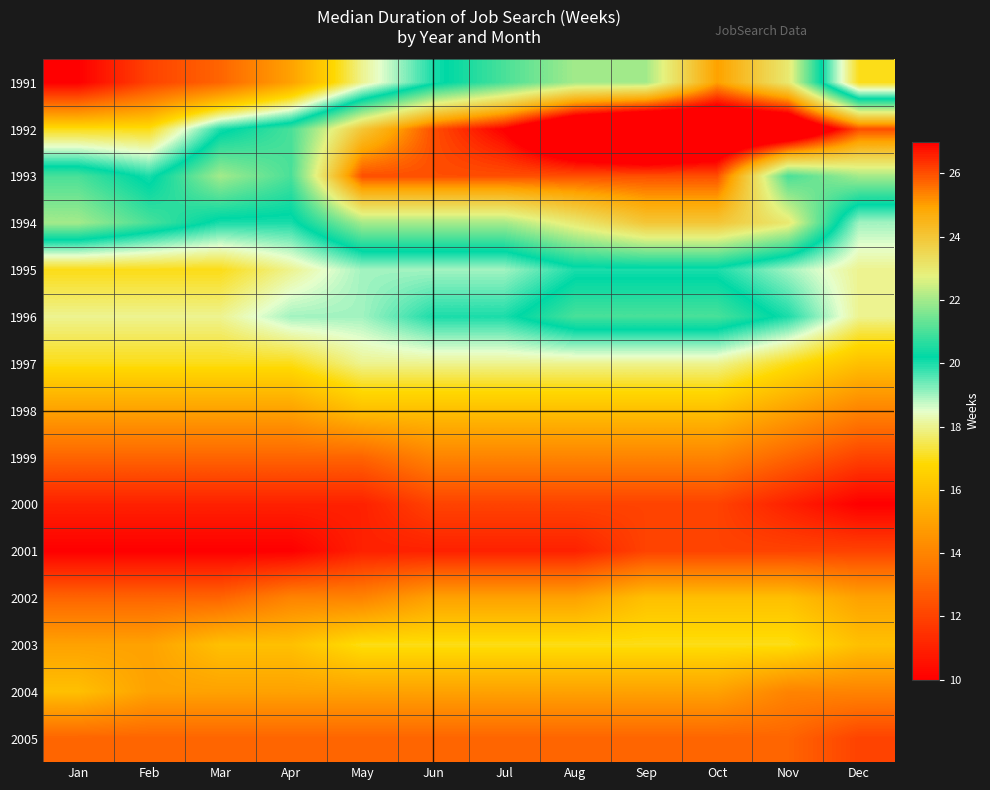

What is the maximum value shown in the chart?

30